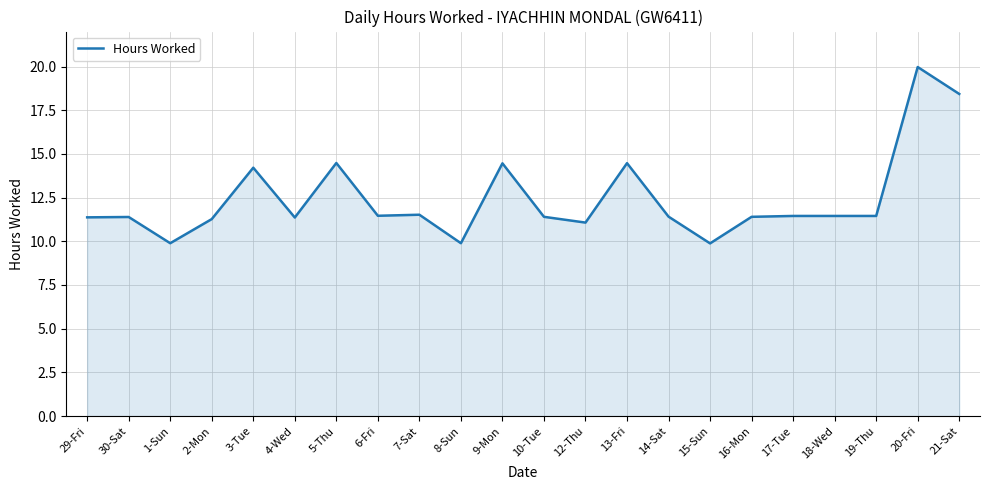

True or false: the data shows 20.0 at 20-Fri.

True